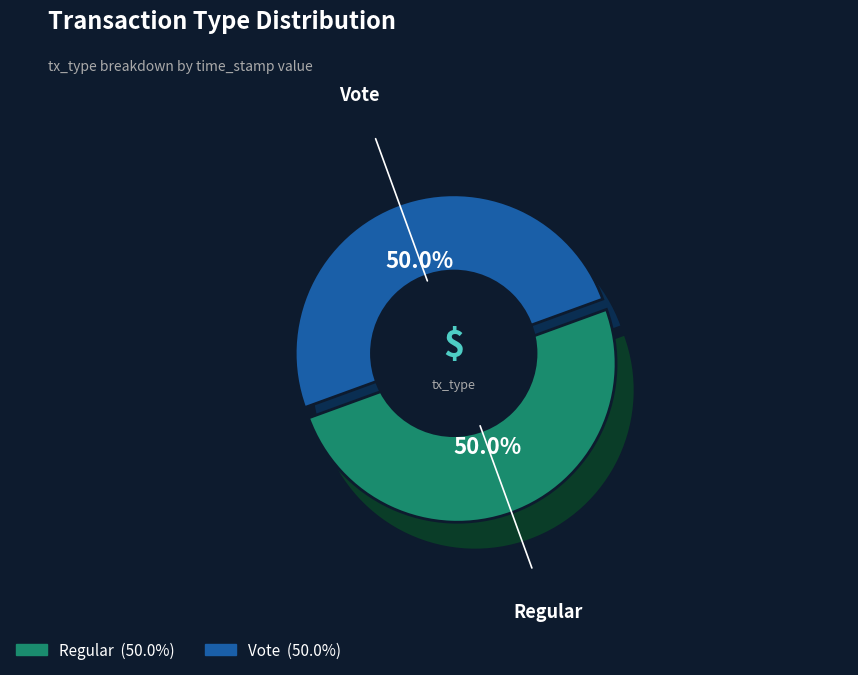

How many slices are in this pie chart?

2